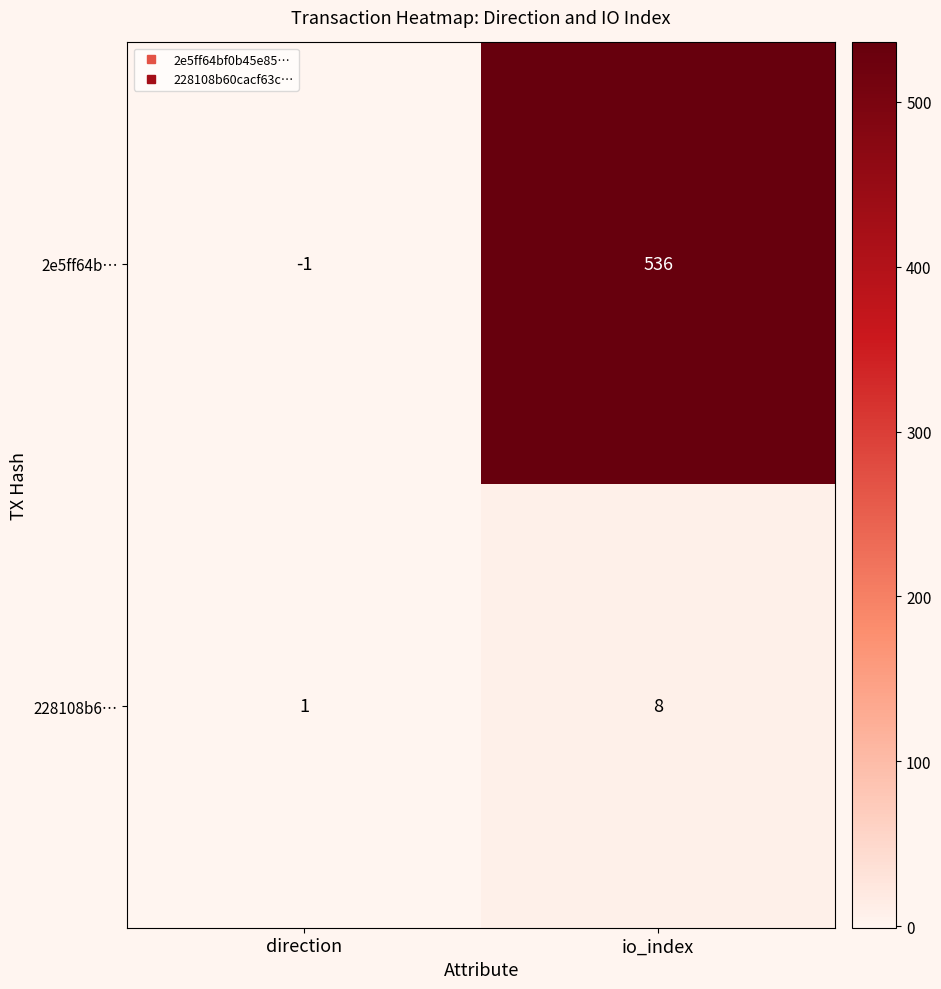

Which series has the largest range (max minus min)?

2e5ff64b…